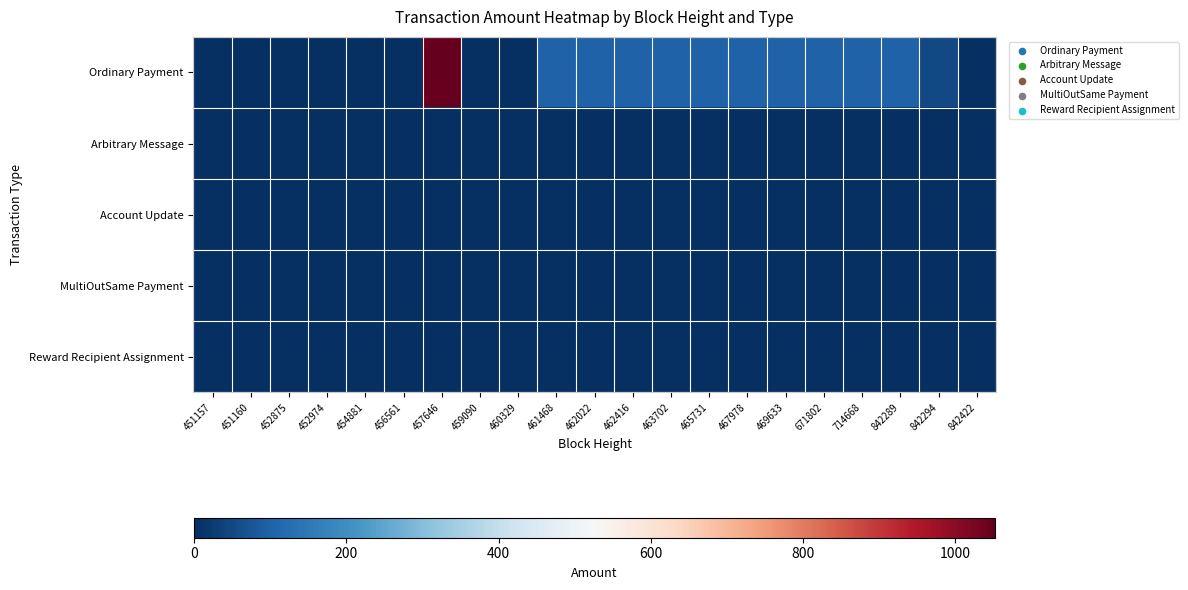

What is the spread (max minus min) of values at 459090?

1.0